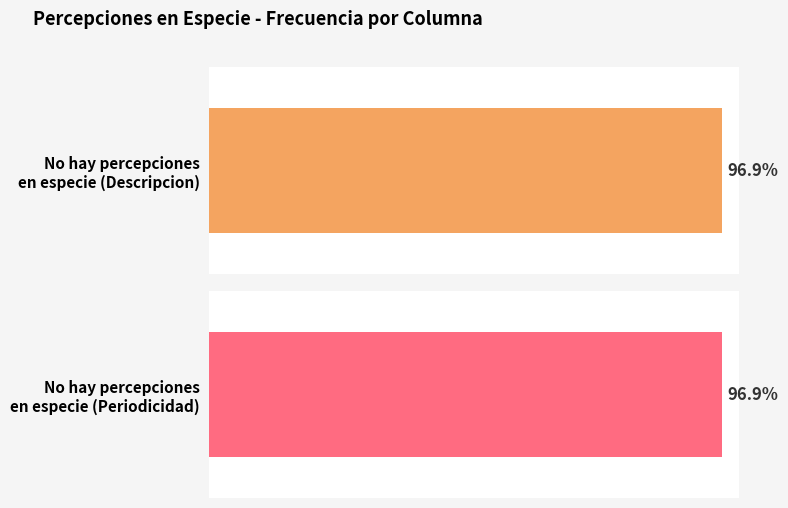

Where does the data first go above 24?

No hay percepciones en especie